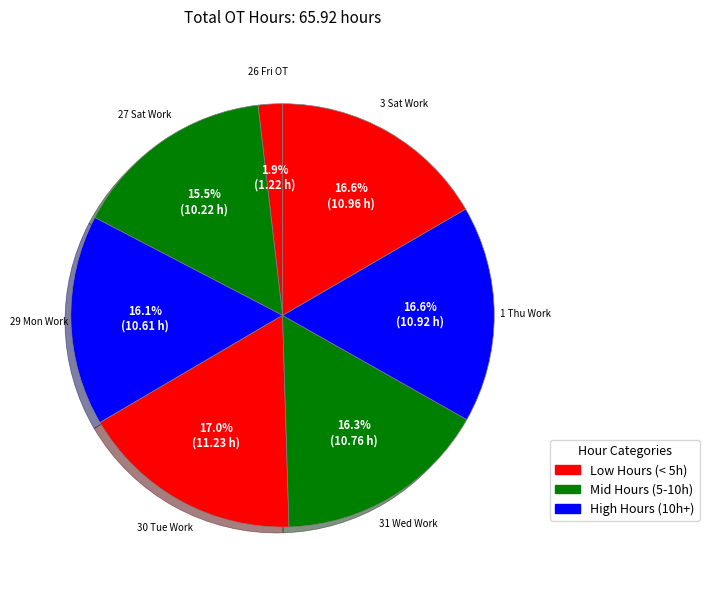

Which has a higher value, 31 Wed Work or 30 Tue Work?

30 Tue Work